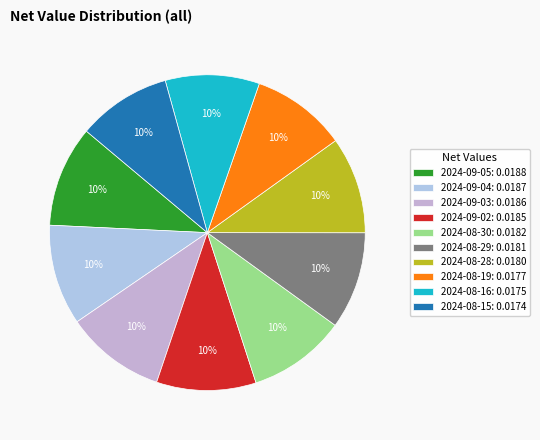

The 2024-08-19 slice represents 10% of the pie. True or false?

True